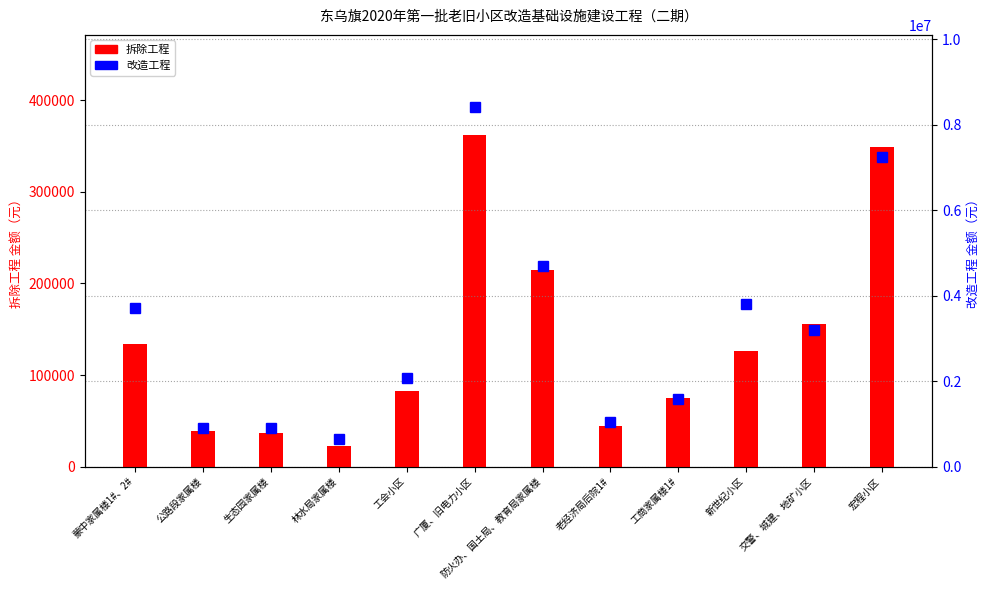

Reading left to right, transcribe all the data shown in this chart.

拆除工程: 134054	38956	36858	22411	82074	362524	214299	44164	75184	126460	155533	349305
改造工程: 3703789	903709	904724	650431	2068732	8417760	4693839	1043209	1584200	3797361	3204678	7243413